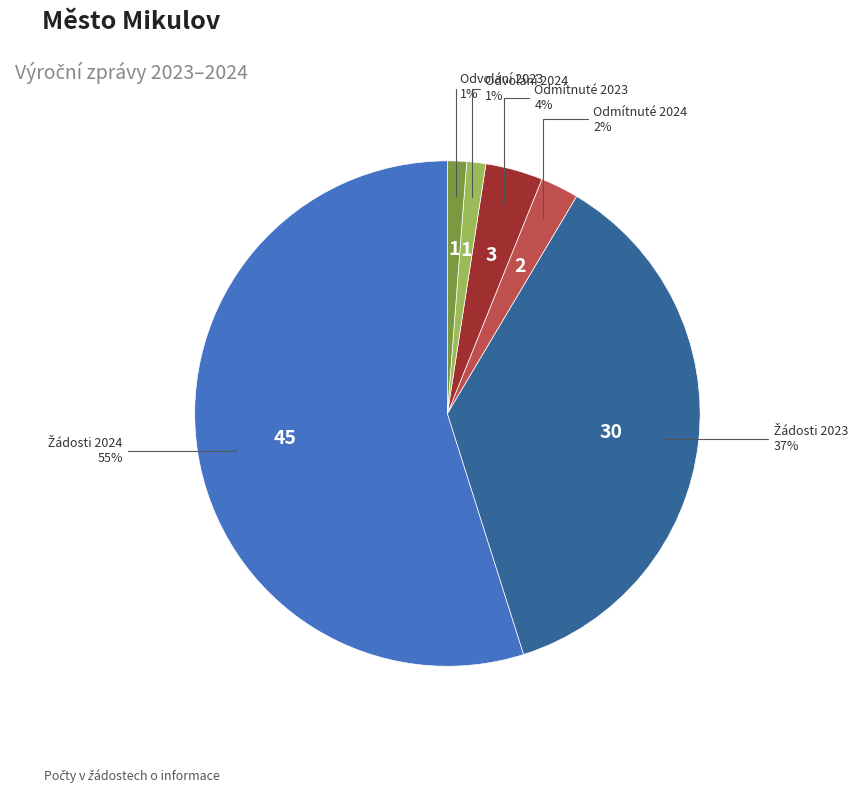

To the nearest percent, what is the difference between the largest and smallest slice percentages?

54%